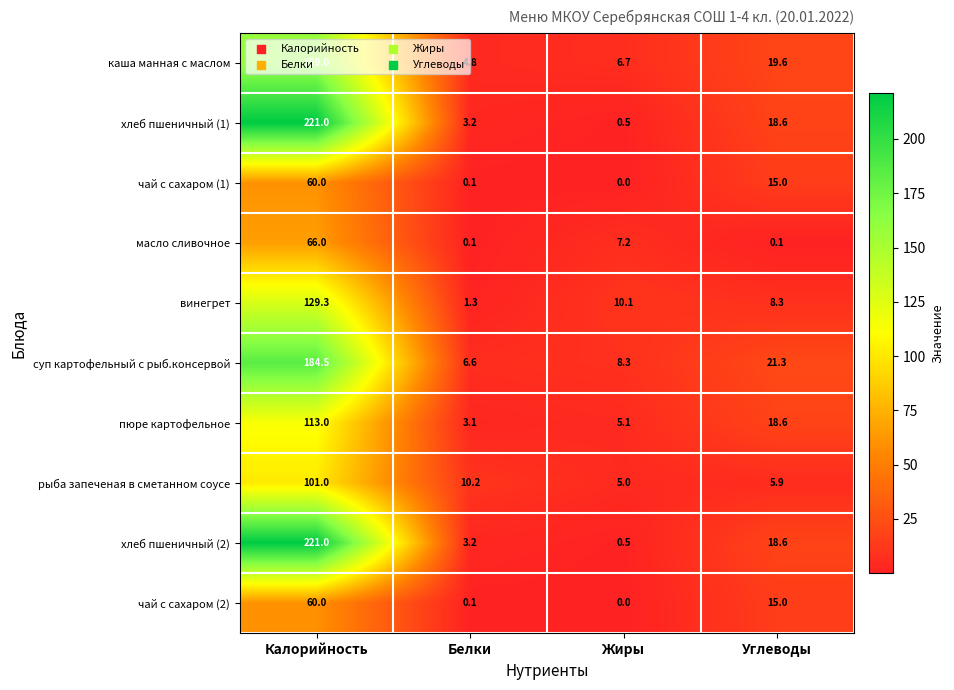

The пюре картофельное series shows 1.6 at Белки. True or false?

False